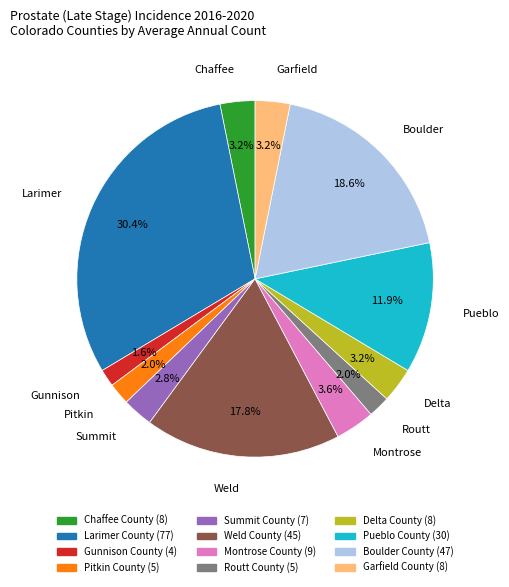

How many slices are in this pie chart?

12